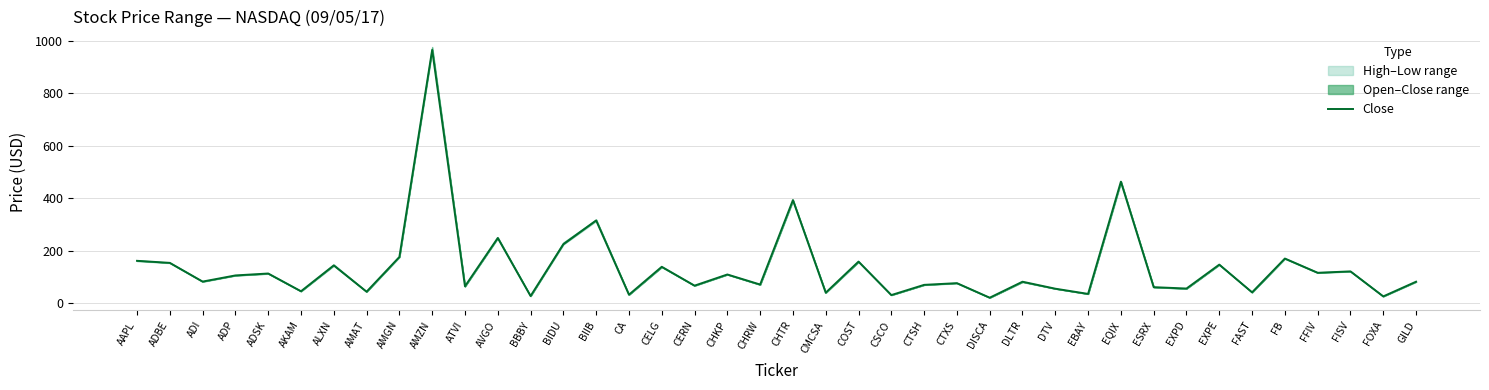

How many points are higher than both their immediate neighbors (excluding endpoints)?

15